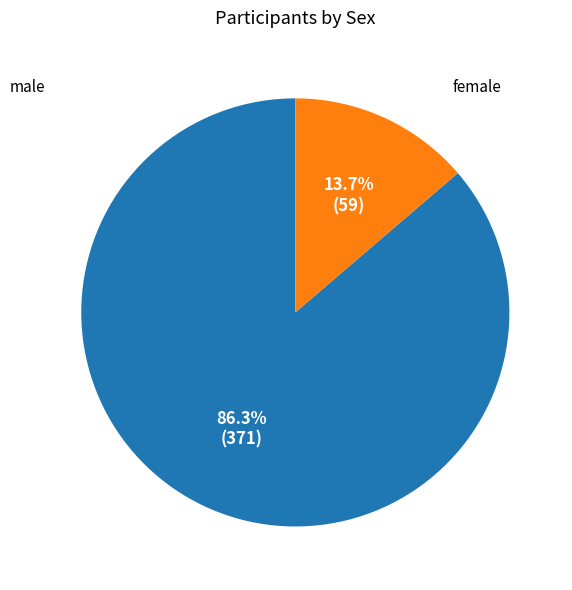

Is there any slice that represents more than half of the pie?

Yes